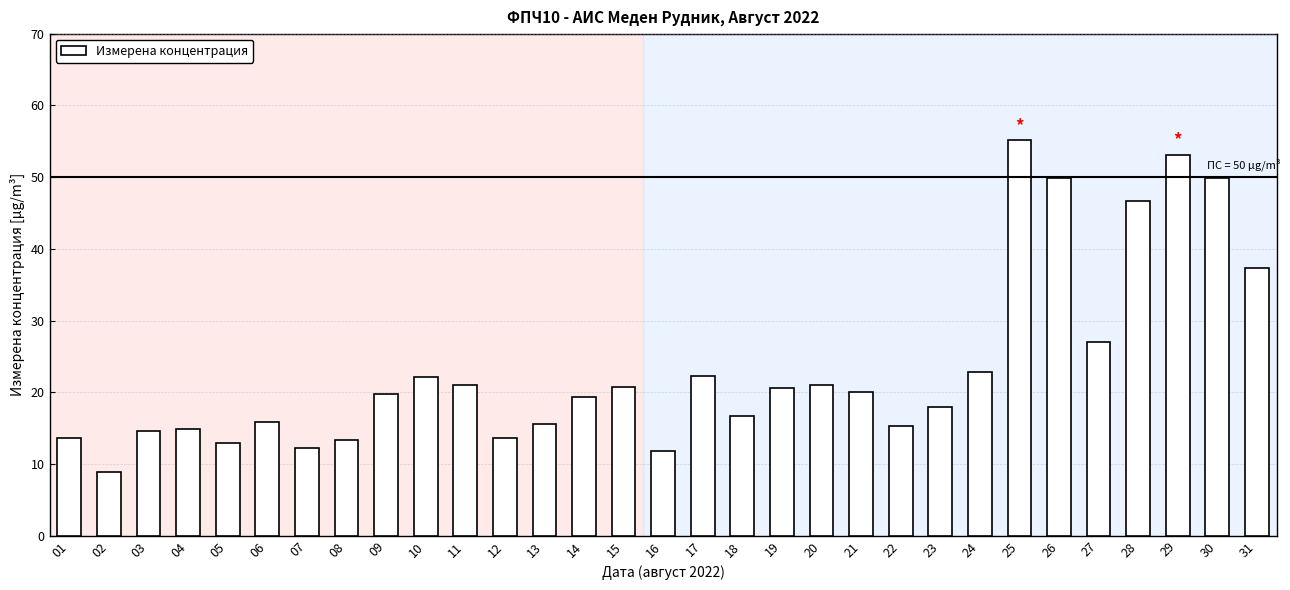

The chart shows a value of 20.0 at 21. True or false?

True